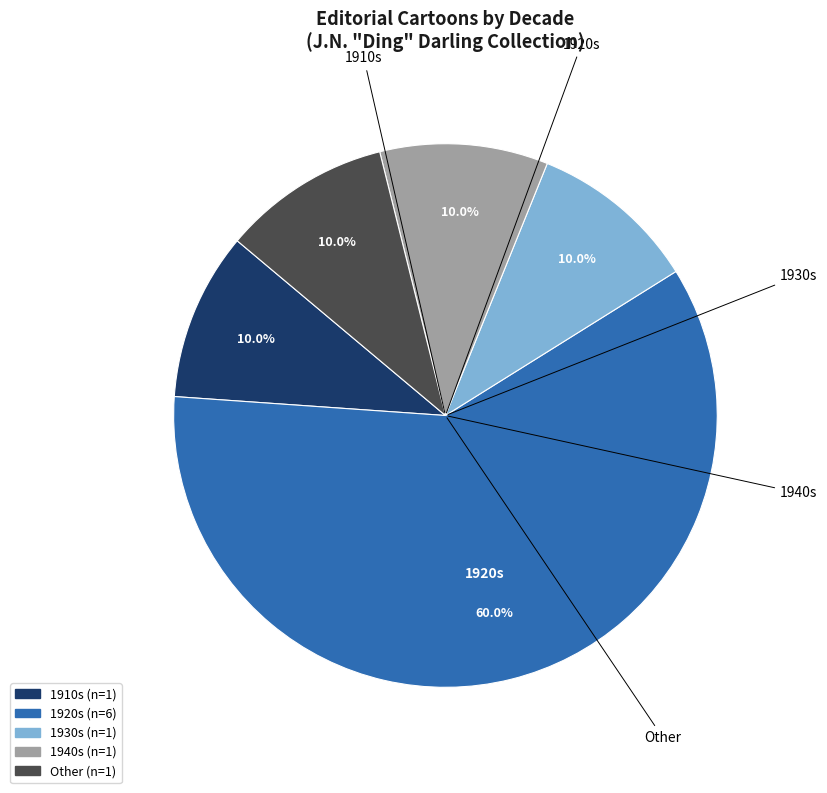

Is there any slice that represents more than half of the pie?

Yes